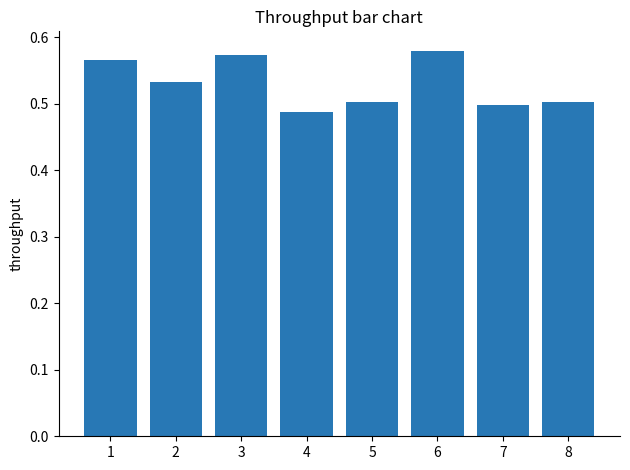

How many values are between 0 and 1?

8